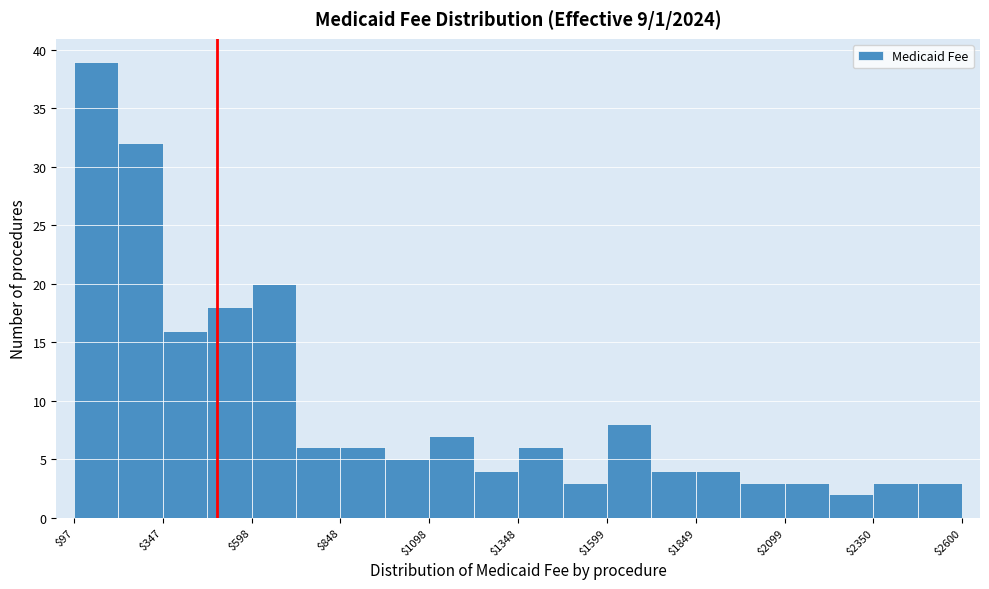

Read against the x-axis, roughly where is the centre of the tallest bar?

150